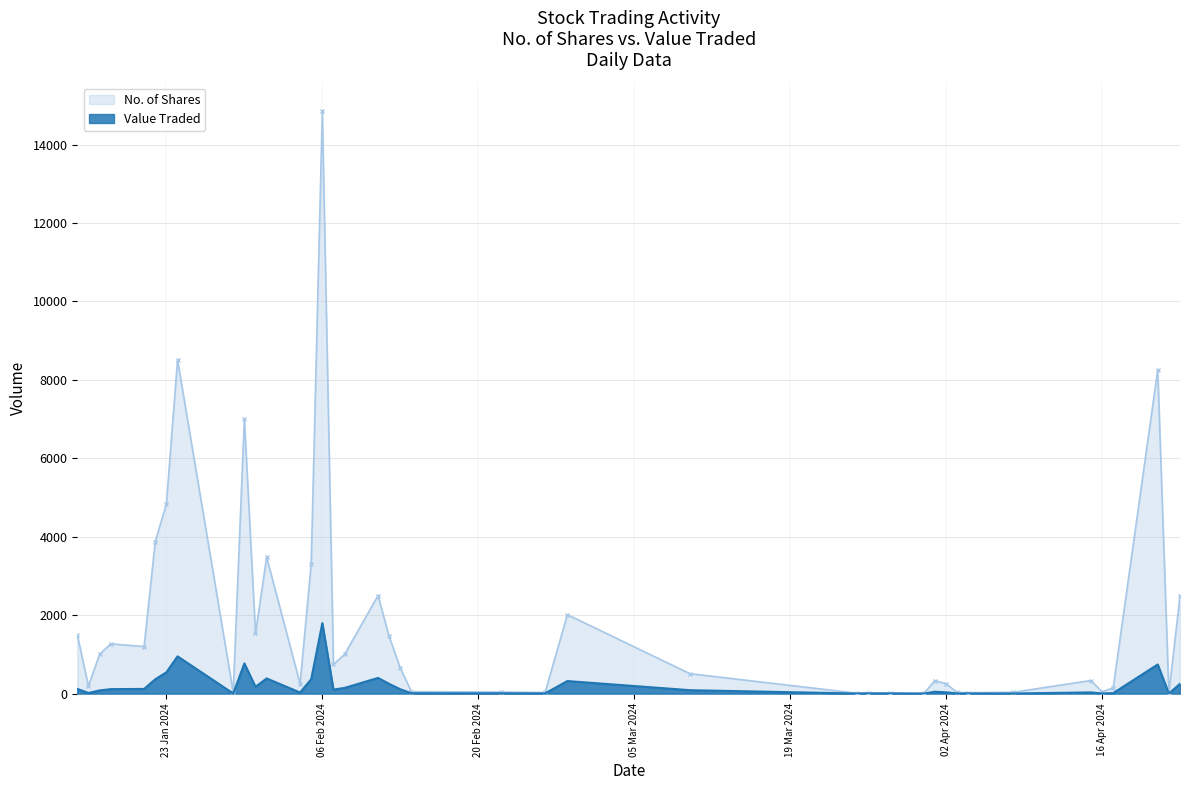

At how many categories does at least one series exceed 12294?

1